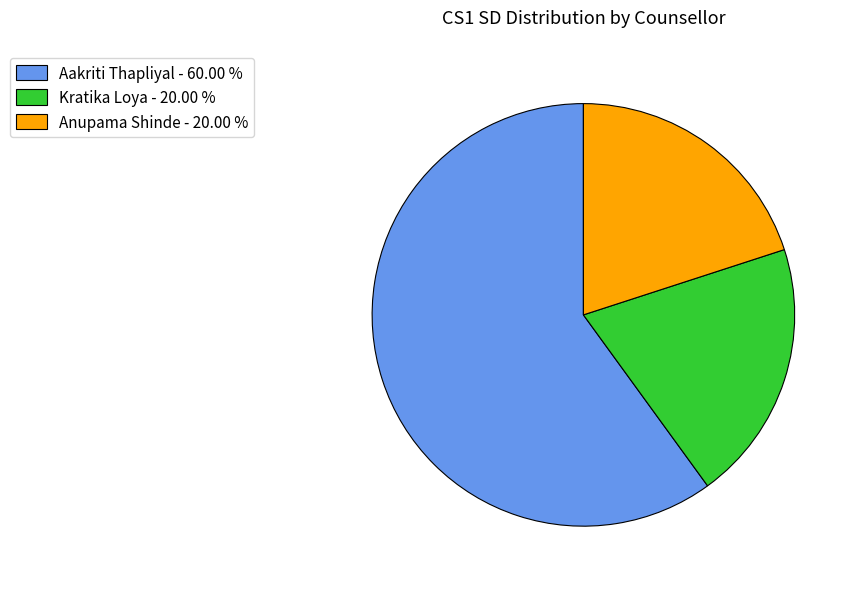

Is the sum of Aakriti Thapliyal - 60.00 % and Anupama Shinde - 20.00 % greater than half?

Yes